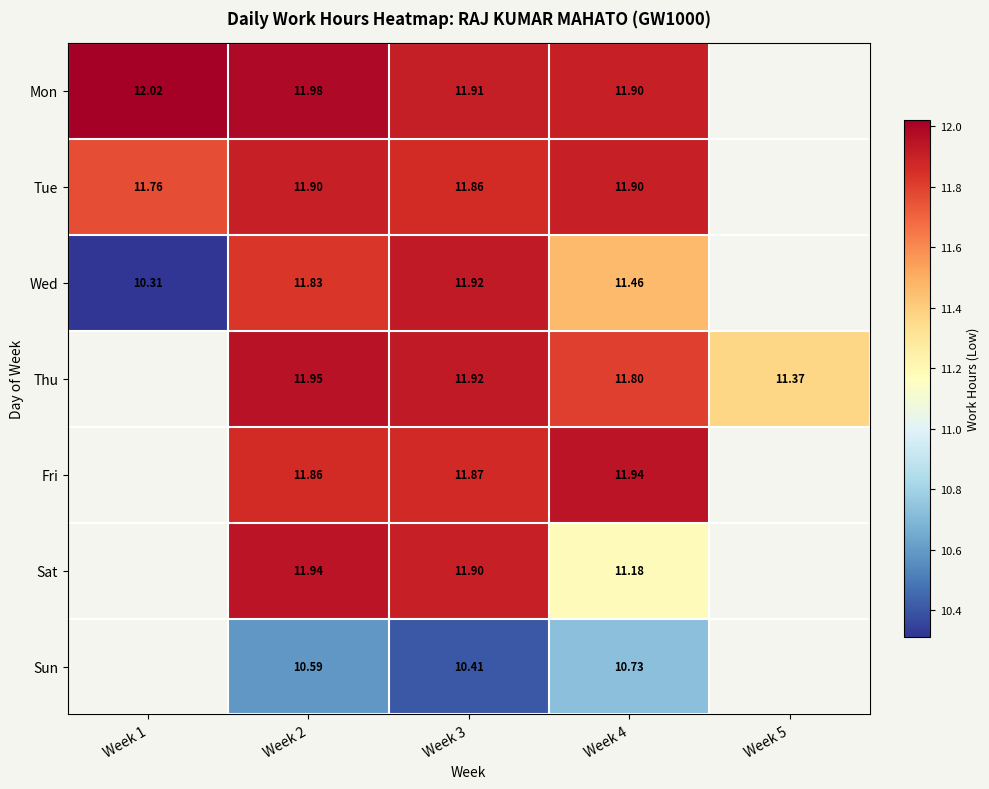

Which series changed the most between Week 2 and Week 4?

Sat